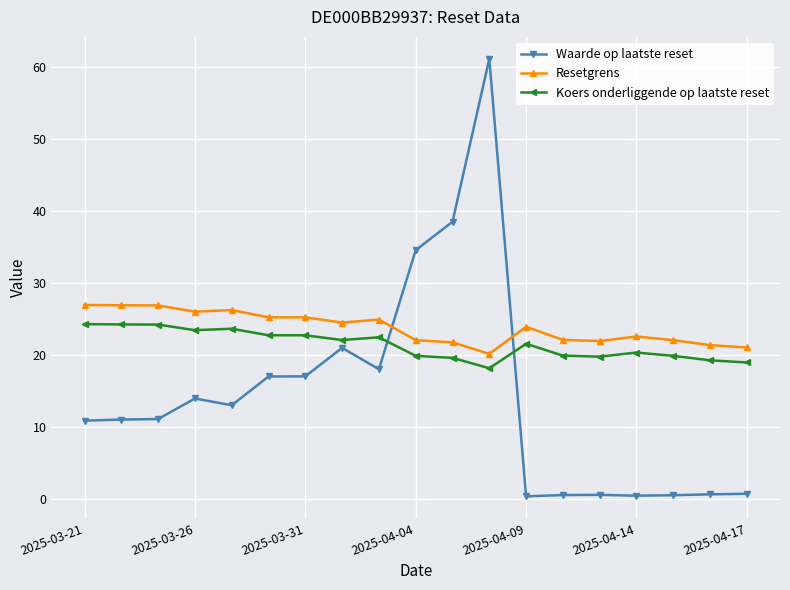

What is the maximum value shown in the chart?

61.2